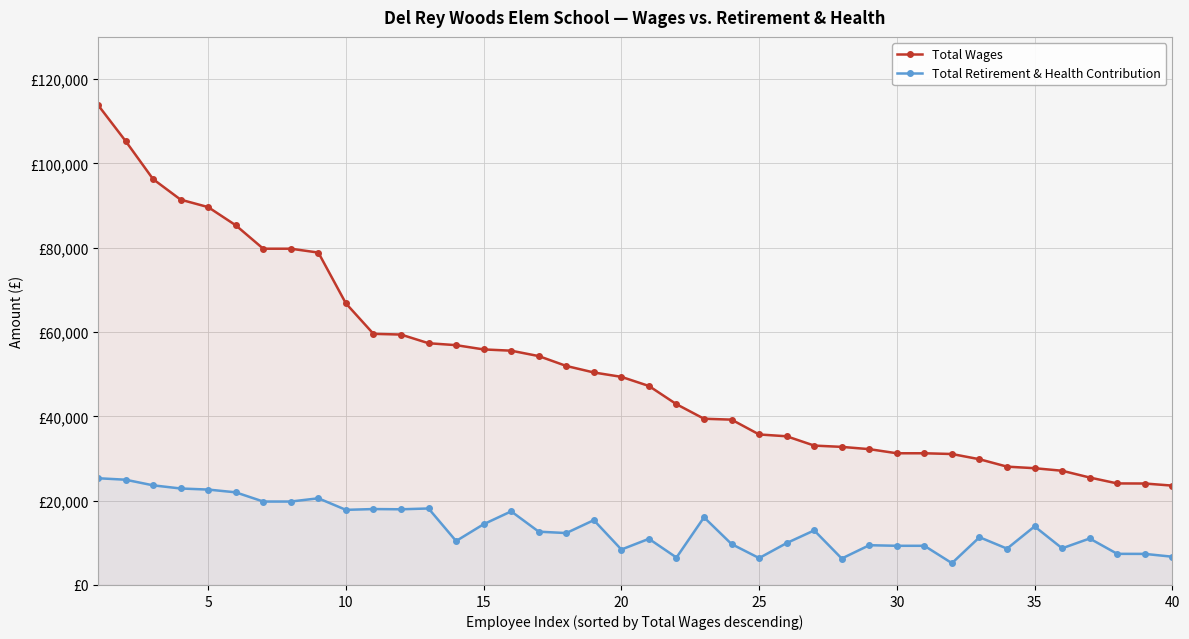

True or false: Total Wages and Total Retirement & Health Contribution intersect in this chart.

False